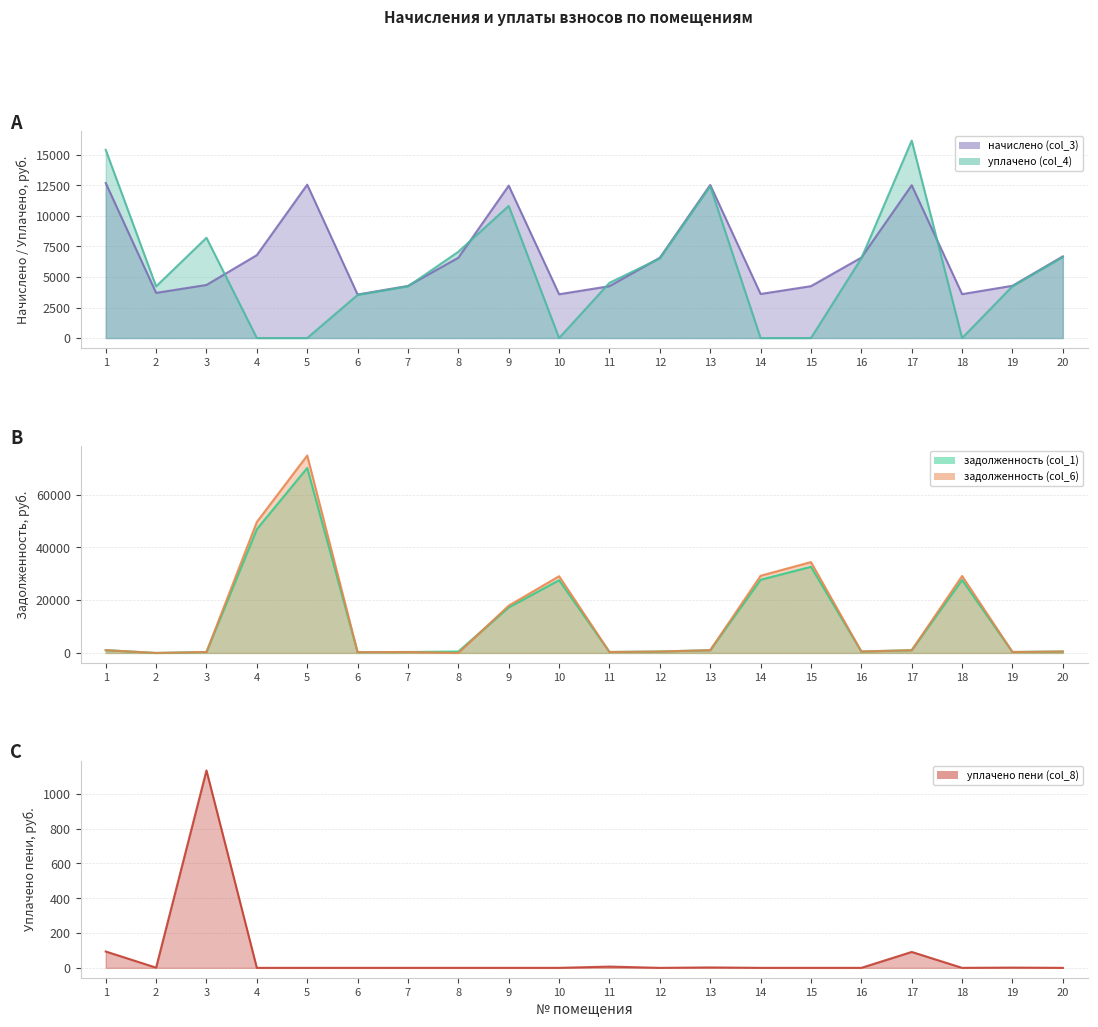

How many lines are shown in the chart?

5